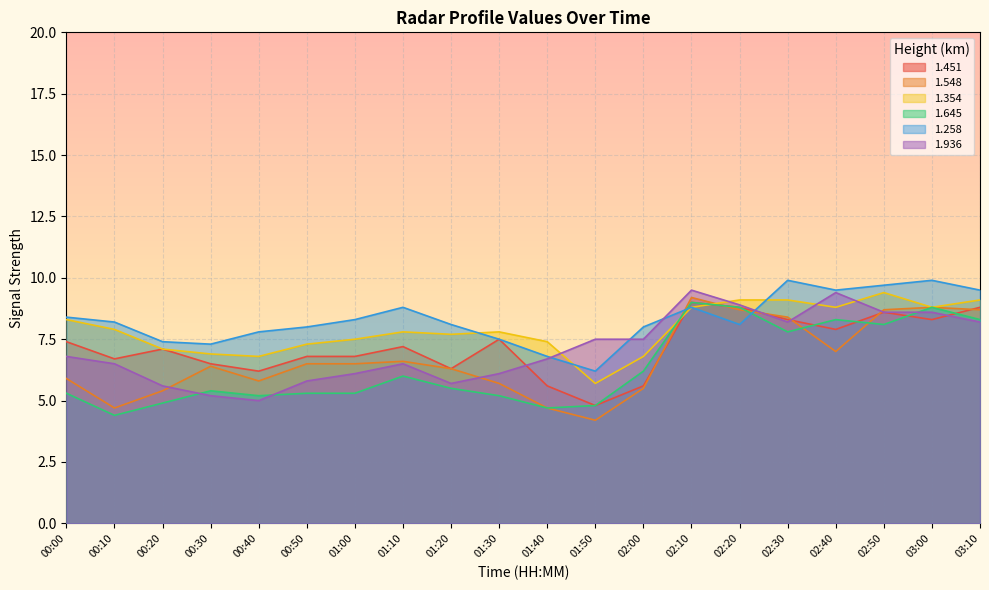

Is the value of 1.258 at 01:20 greater than the value of 1.548 at 03:10?

No